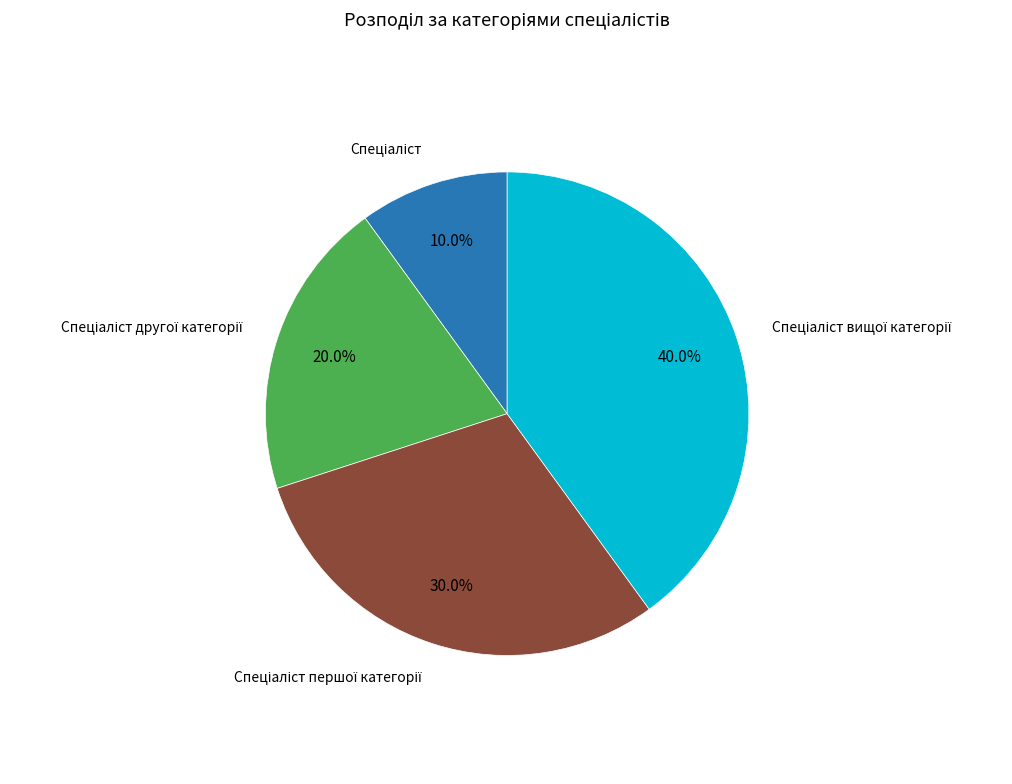

Count the number of slices in the pie.

4